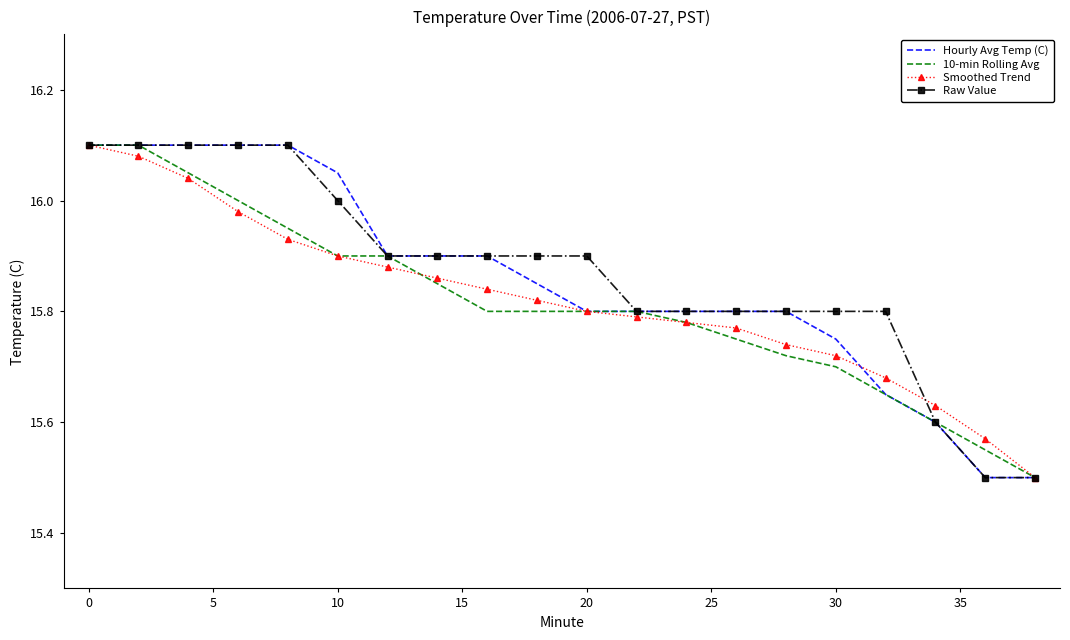

What is the smallest value displayed?

15.5